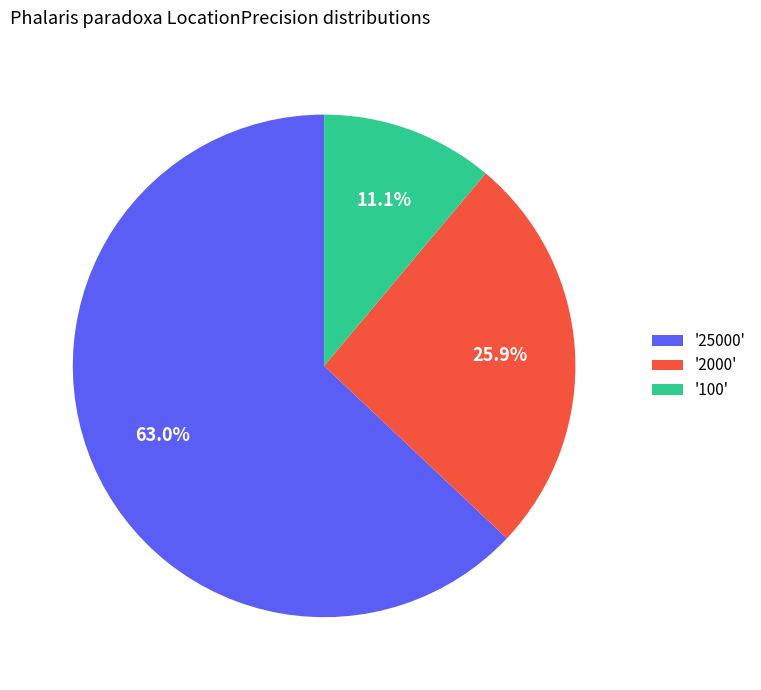

Do '2000' and '100' together represent more than half of the pie?

No